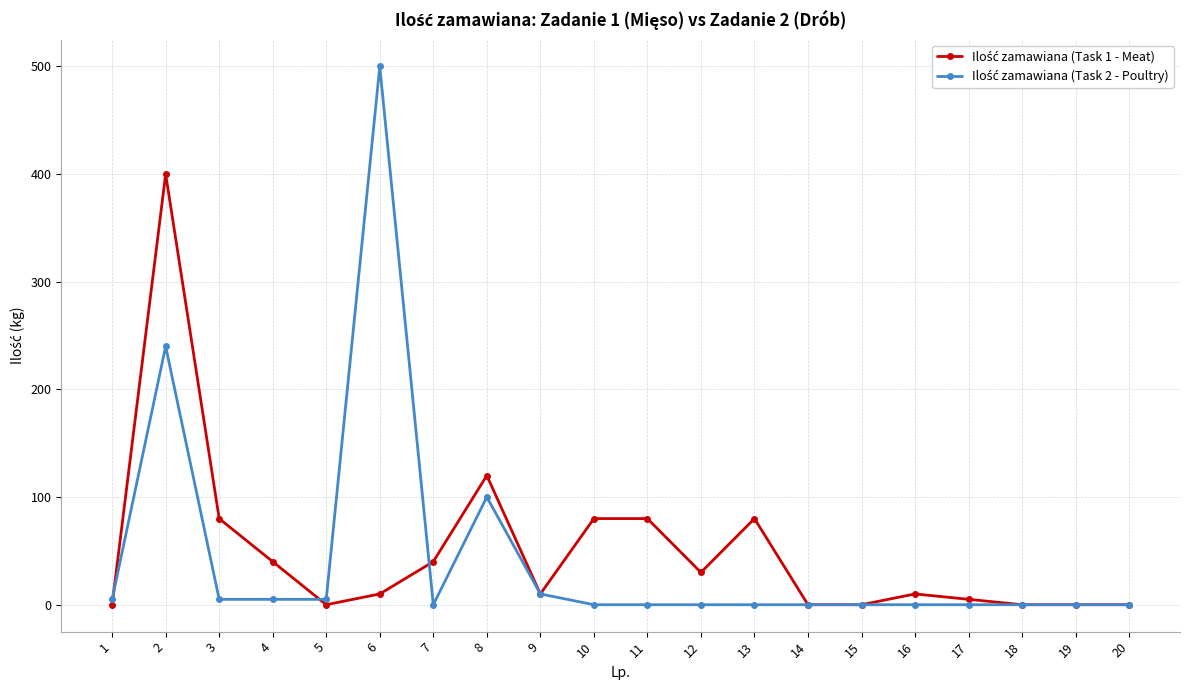

Does the chart have visible grid lines?

Yes